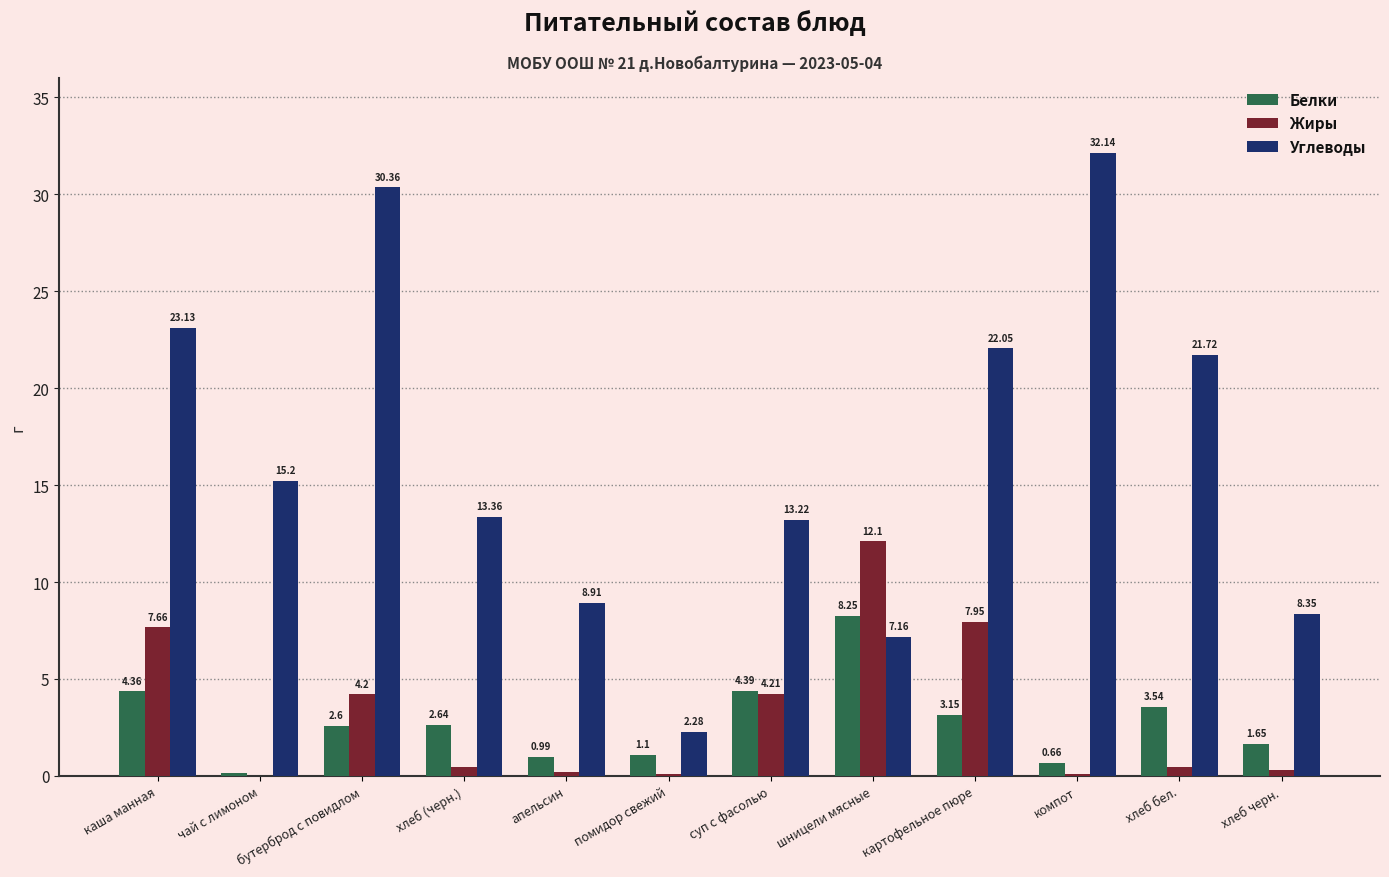

Which series changed the most between апельсин and помидор свежий?

Углеводы